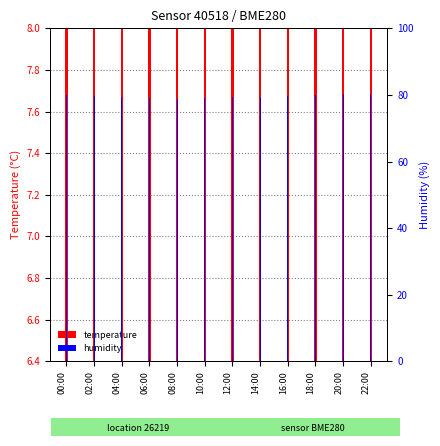

How many bars are there in each group?

2